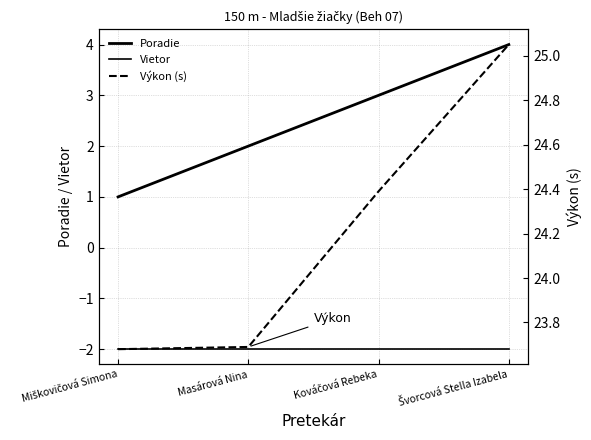

What is the sum of all Poradie values?

10.0